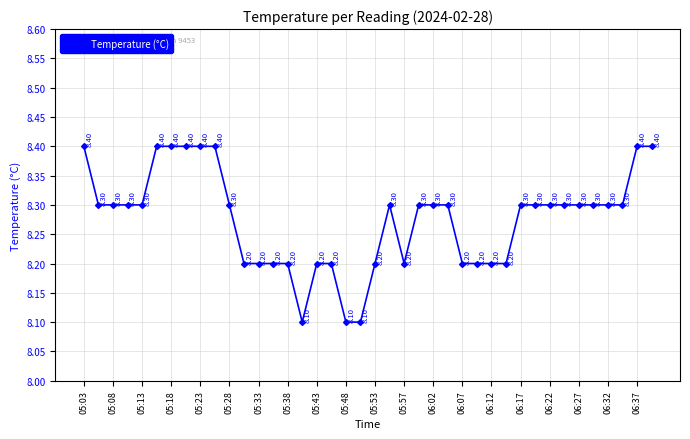

What is the smallest value displayed?

8.1